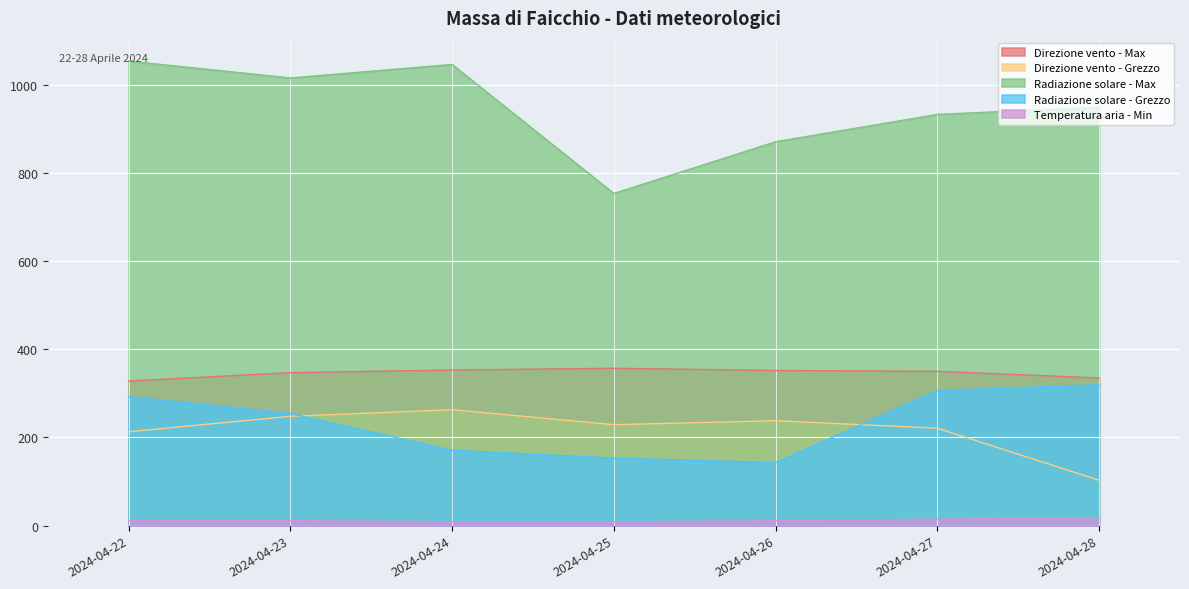

Between 2024-04-27 and 2024-04-22, which is larger?

2024-04-27